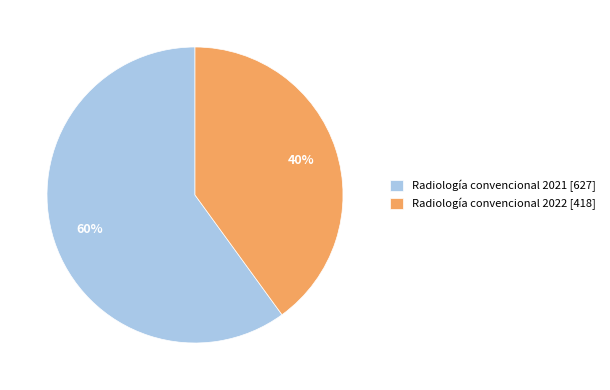

Between Radiología convencional 2021 and Radiología convencional 2022, which is larger?

Radiología convencional 2021